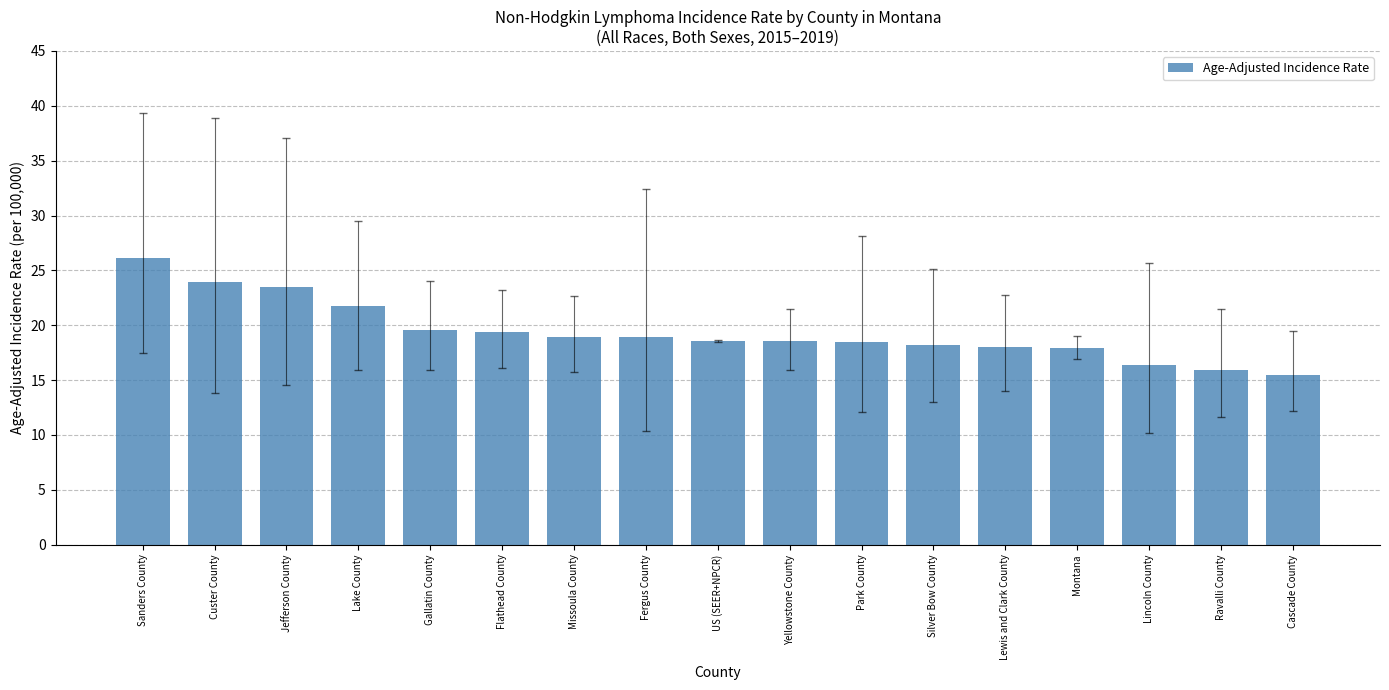

What position from the left is Montana?

14